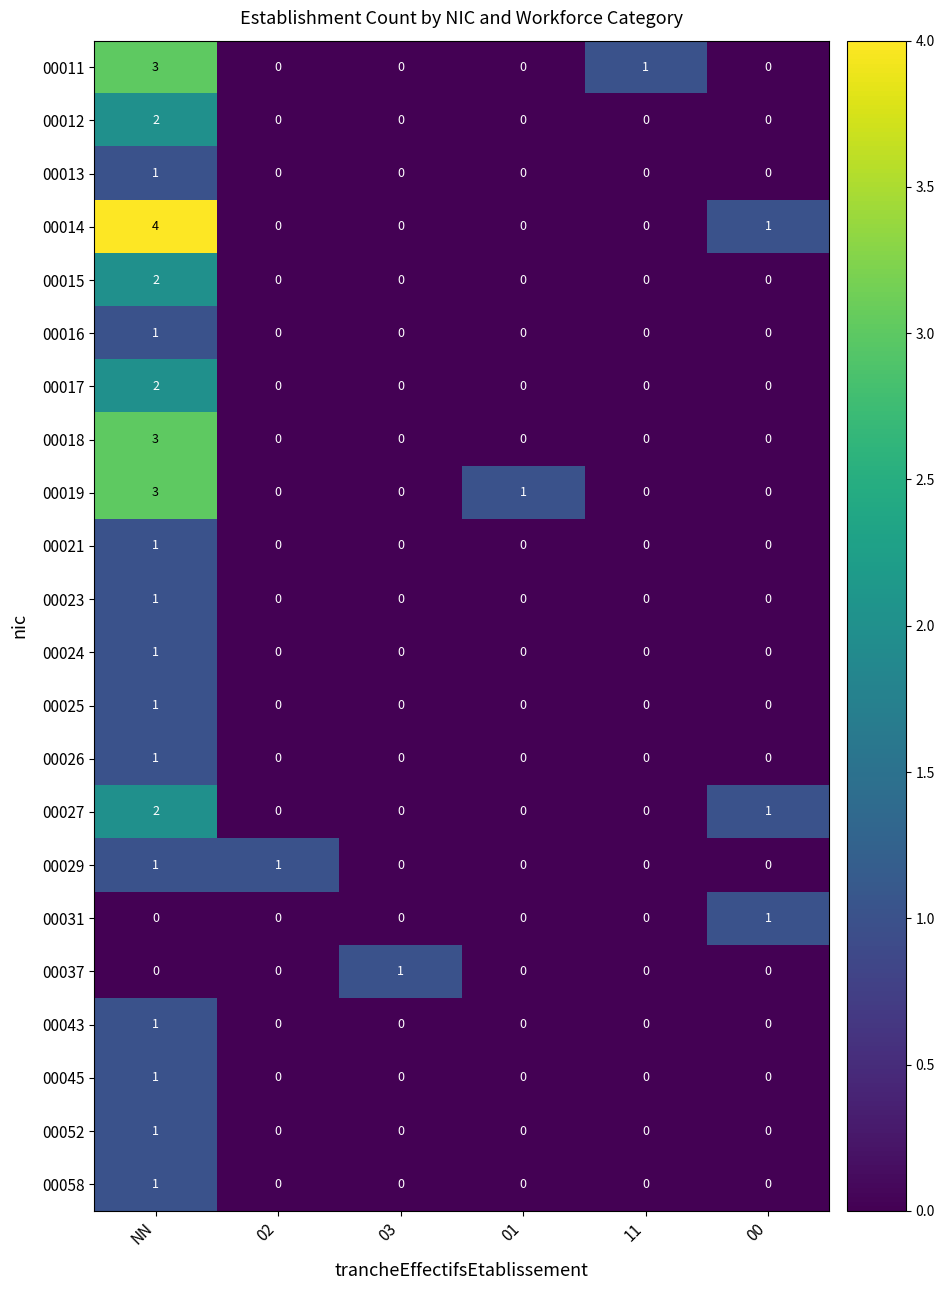

At how many categories does at least one series exceed 3?

1